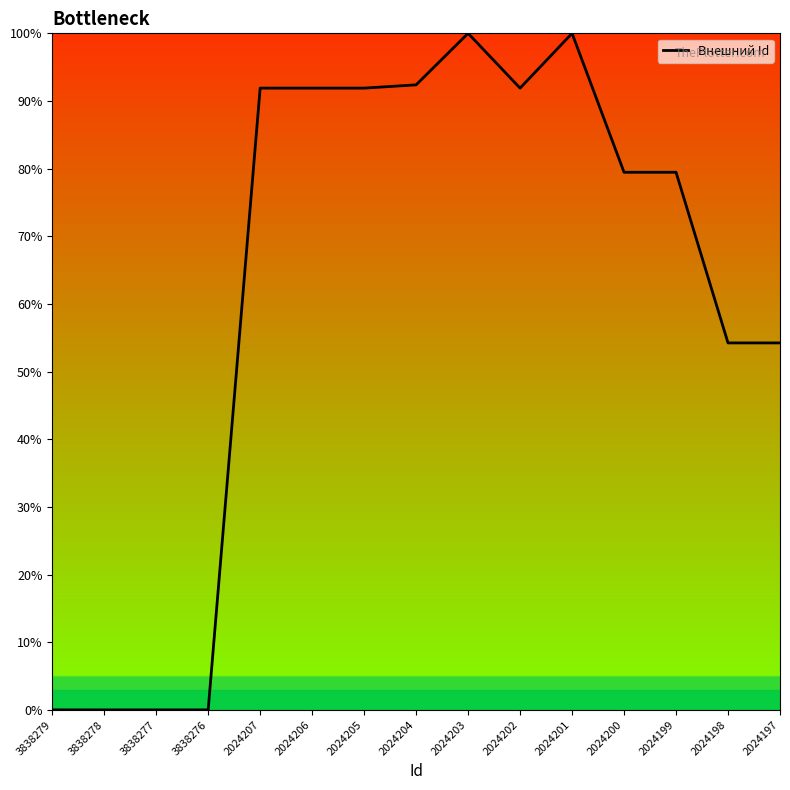

True or false: the data has more than 1 interior local peaks.

True